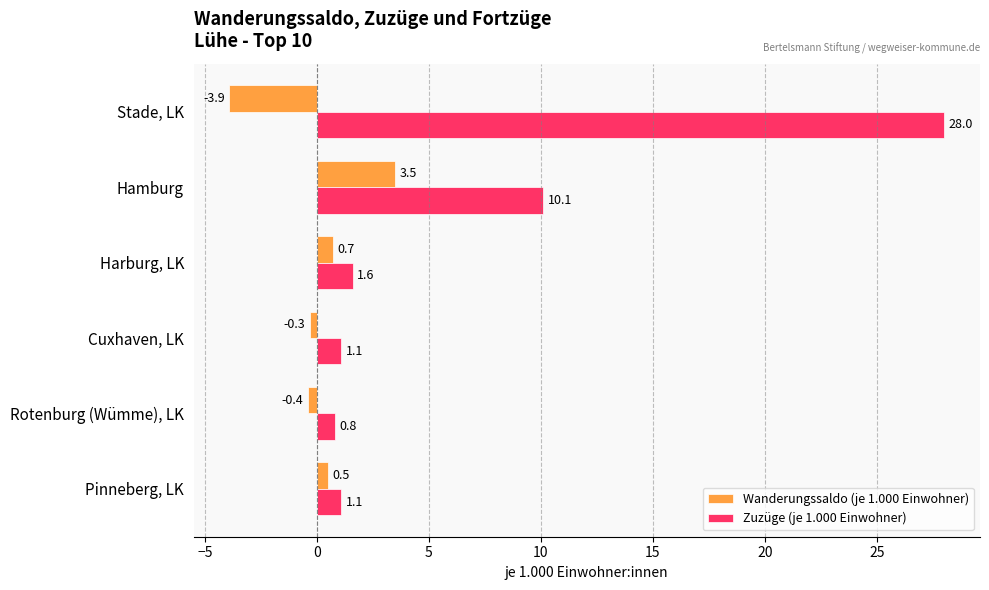

Which category has the highest value across all series?

Stade, LK